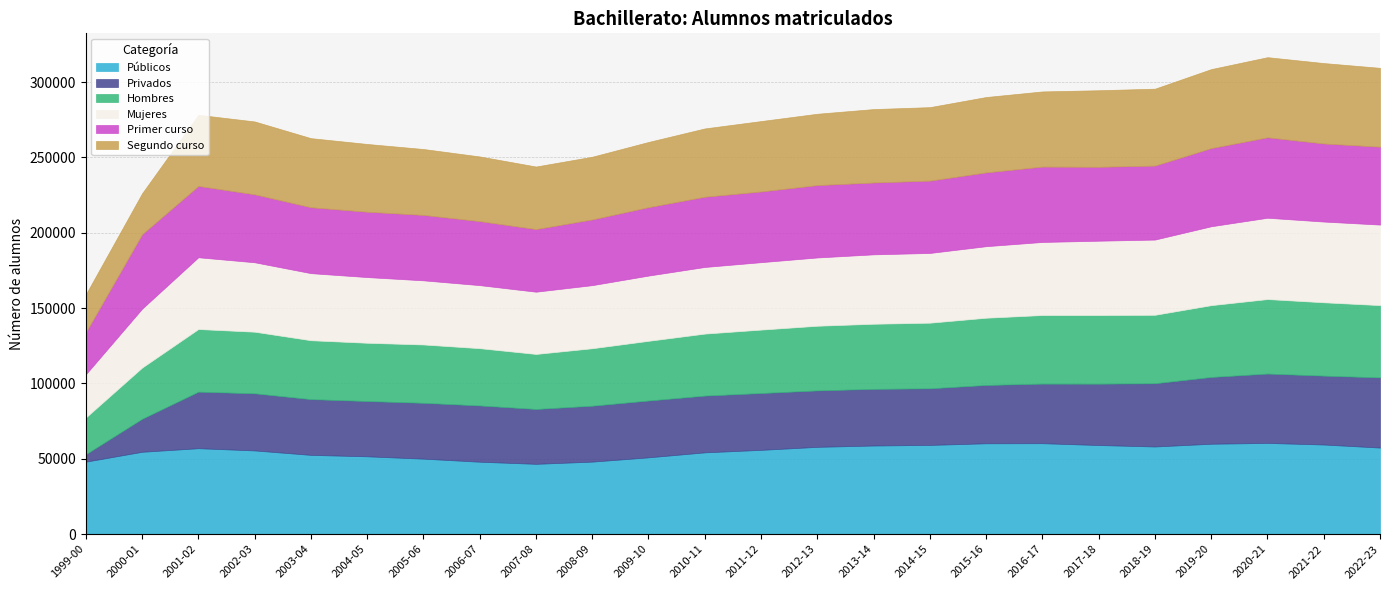

The Segundo curso series shows 27147 at 2004-05. True or false?

False